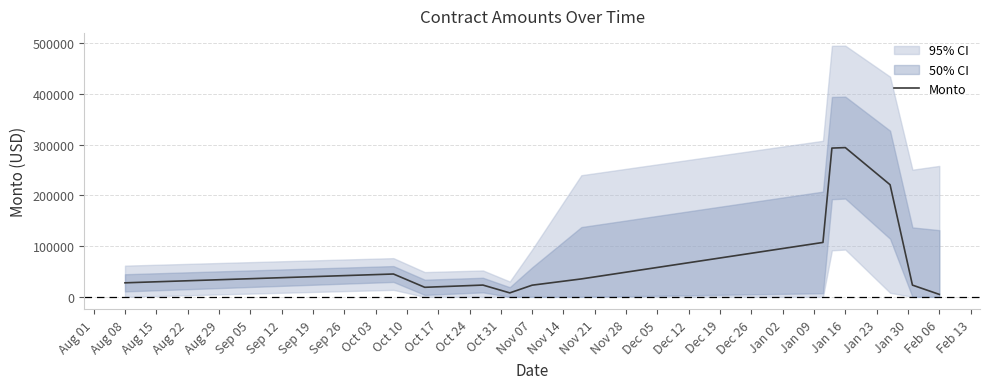

How many values are below 27686?

6